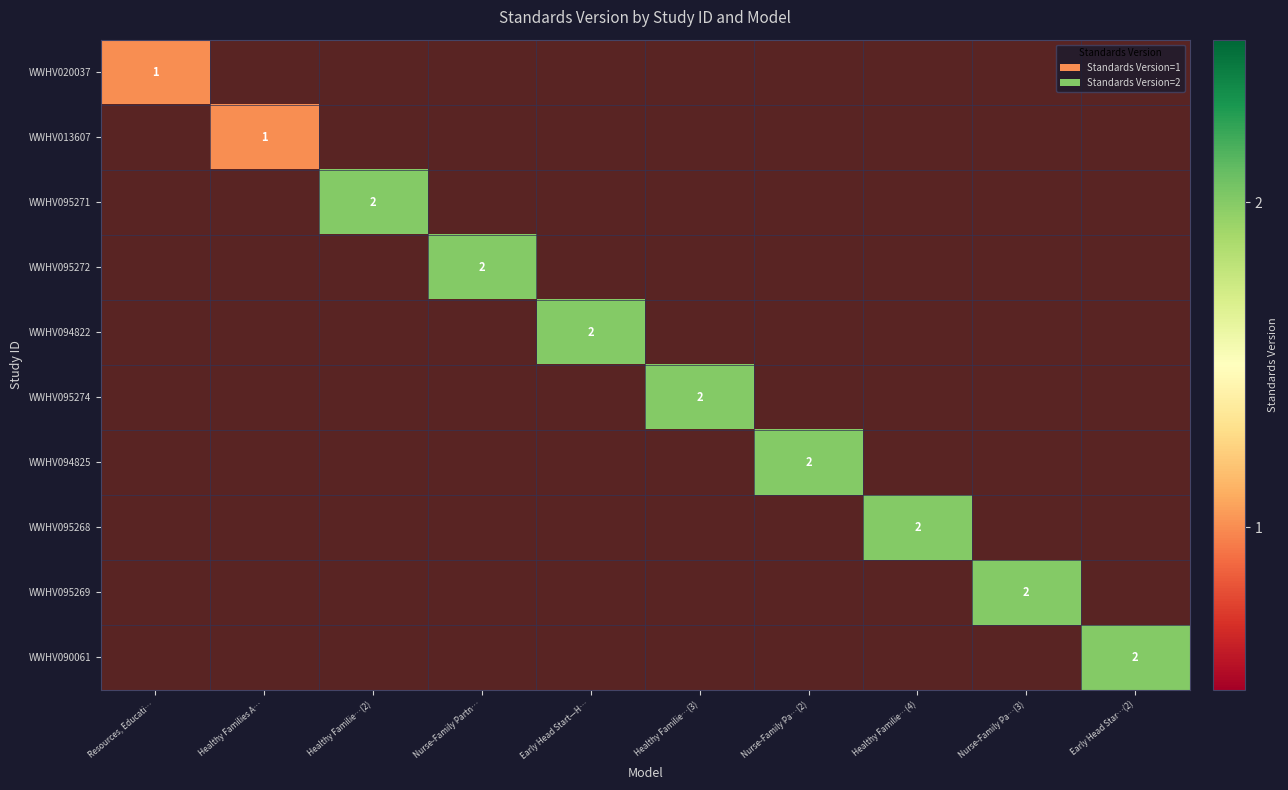

List the series in order of their overall mean, highest first.

WWHV020037, WWHV013607, WWHV095271, WWHV095272, WWHV094822, WWHV095274, WWHV094825, WWHV095268, WWHV095269, WWHV090061